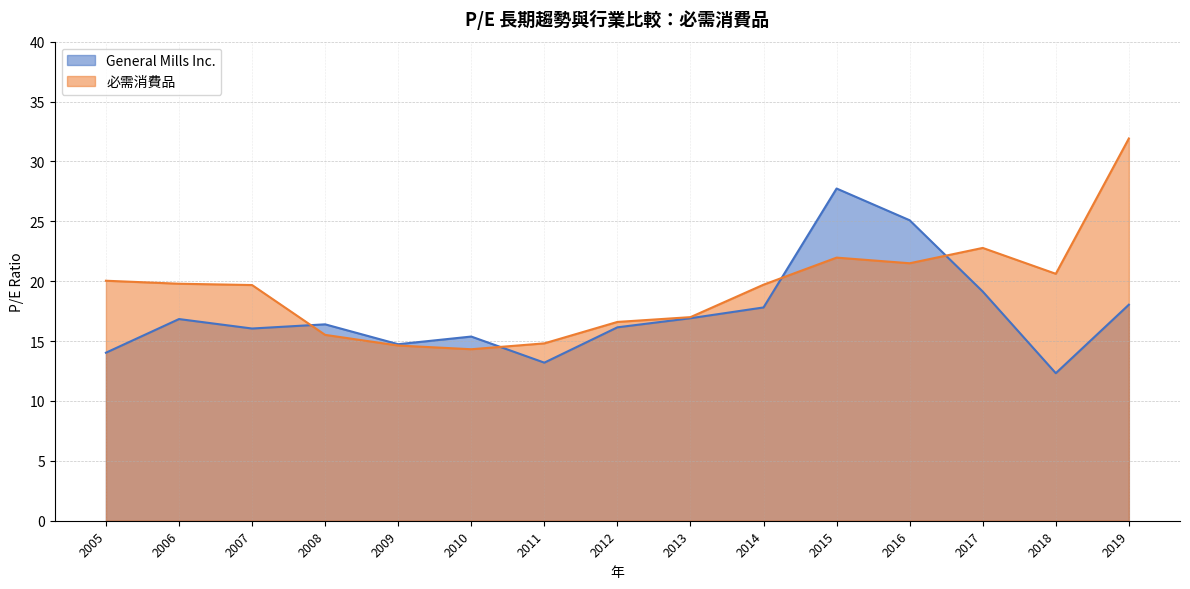

What is the total value across all series at 2010?

29.7